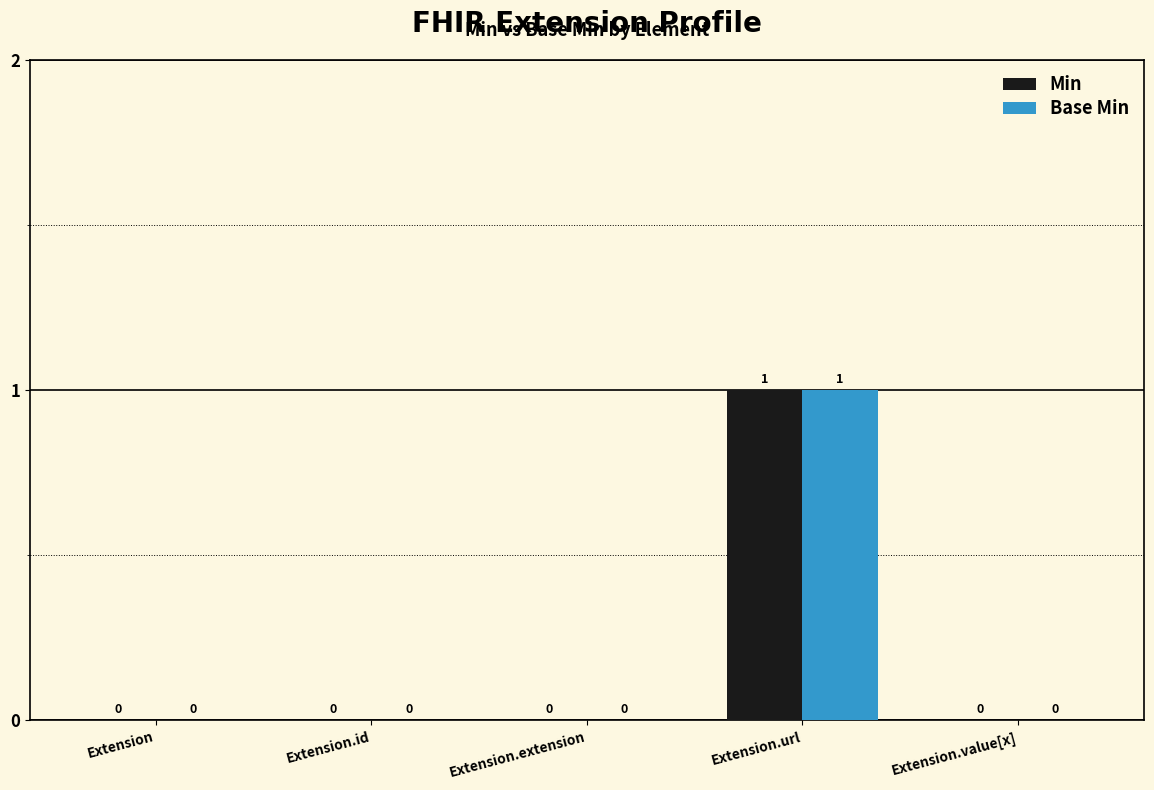

Which label corresponds to the largest value in the chart?

Extension.url